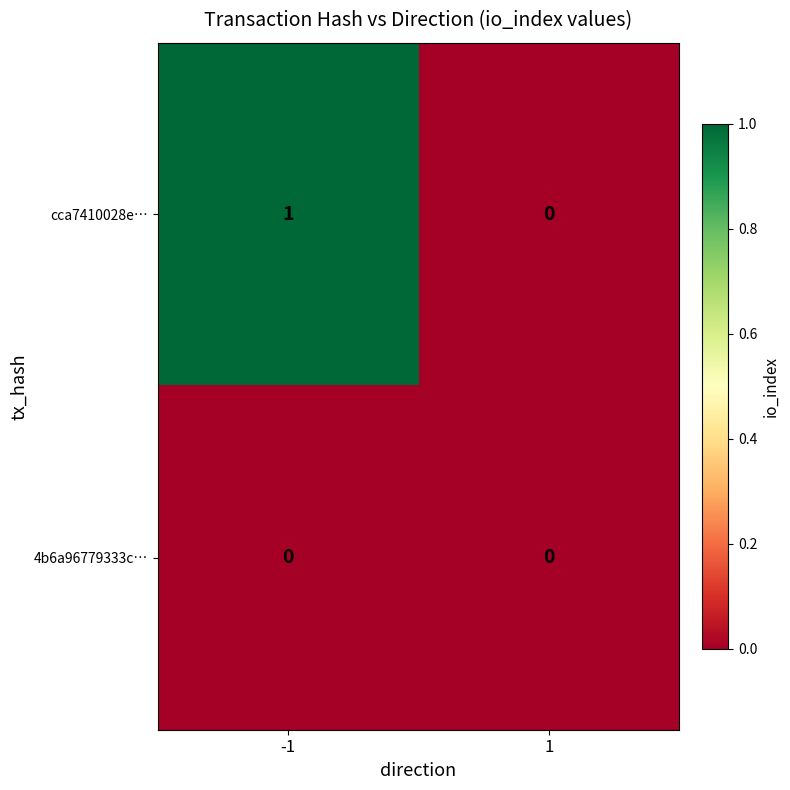

Which label corresponds to the largest value in the chart?

-1